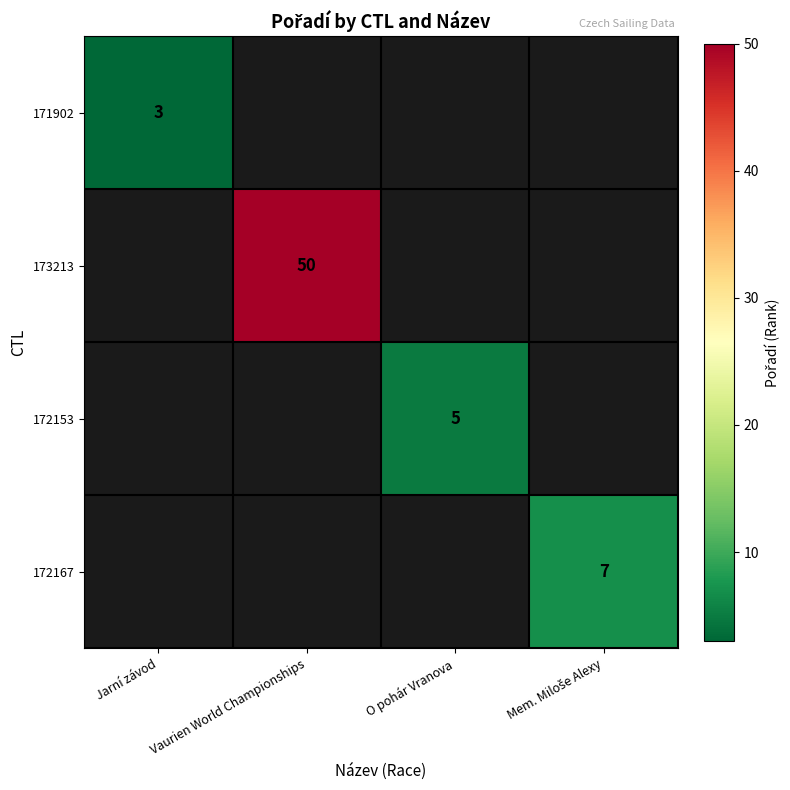

The value of 172153 at O pohár Vranova is 3. True or false?

False